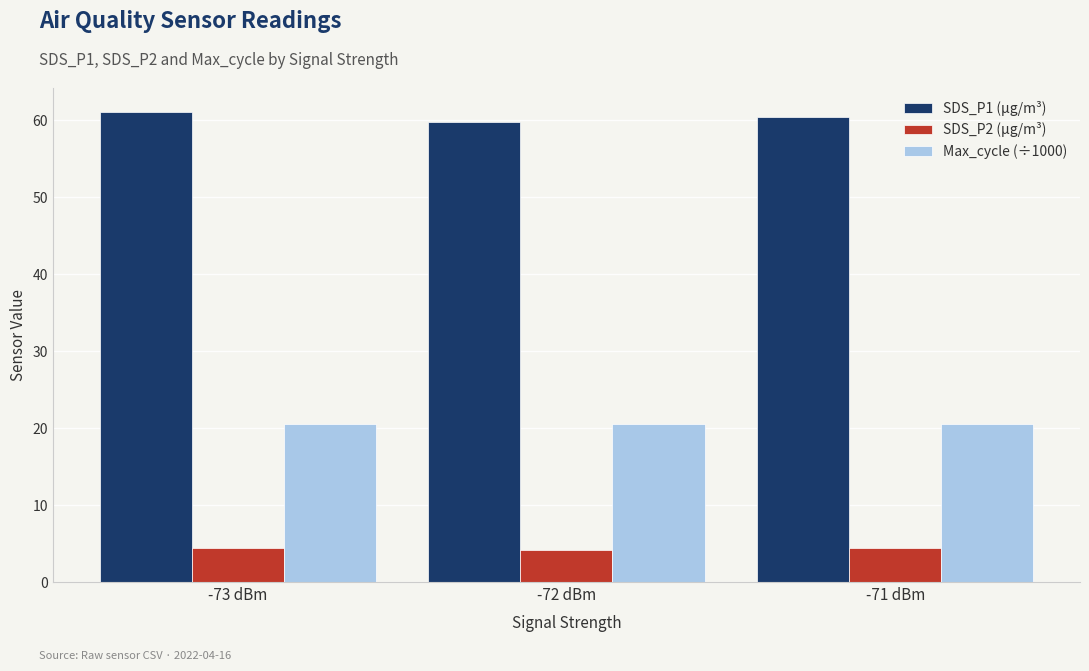

What is the difference between the highest and lowest values at -73 dBm?

56.7